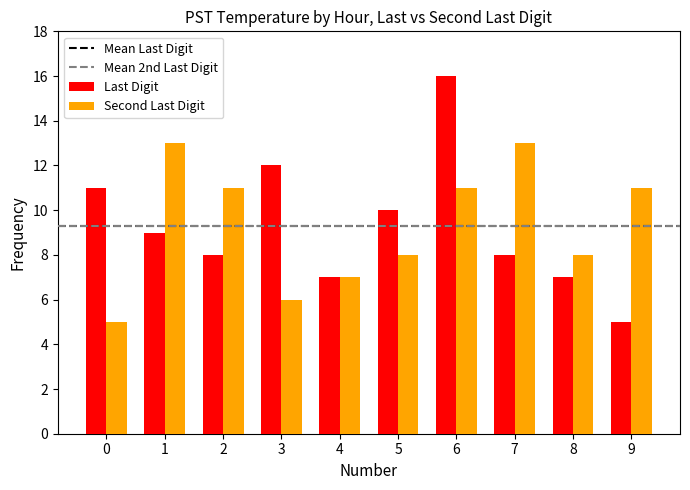

Which series changed the most between 0 and 7?

Second Last Digit